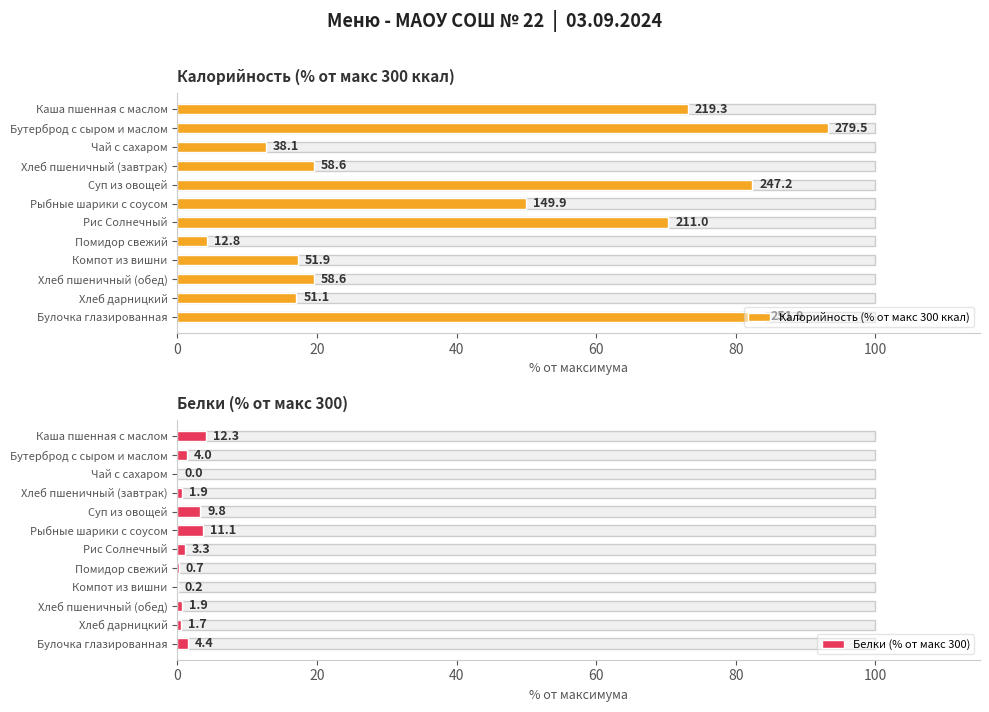

True or false: Белки (% от макс 300) has a value of 0.0 at Чай с сахаром.

True